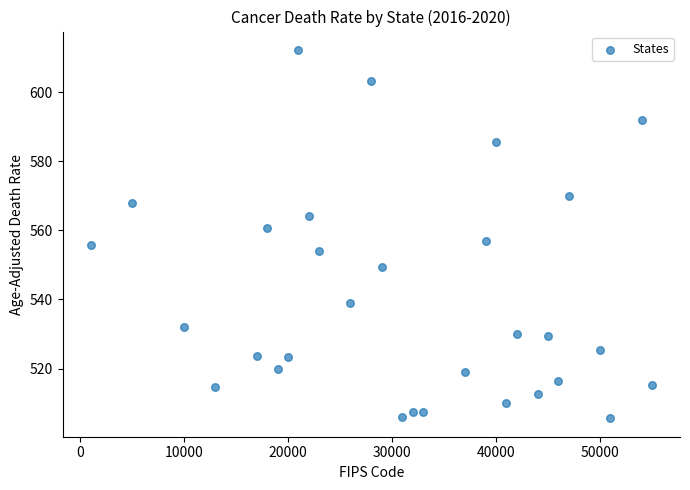

What is the range of X values (max minus min)?

54000.0